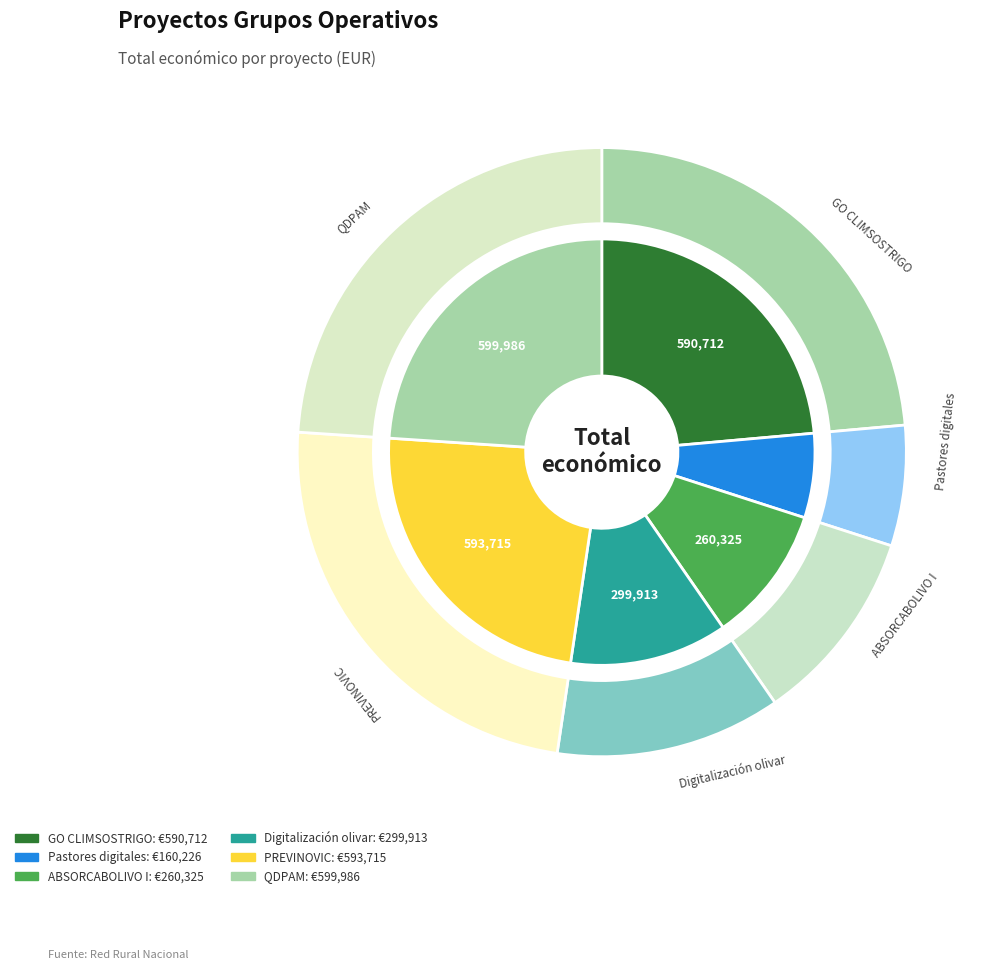

What is the smallest slice in the pie chart?

Pastores digitales